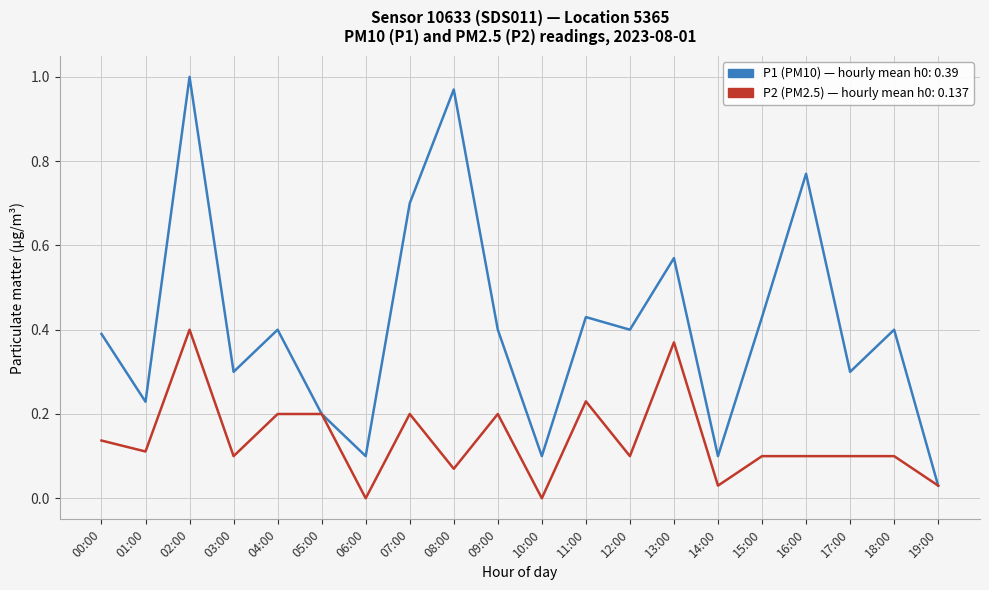

What is the spread (max minus min) of values at 16:00?

0.7